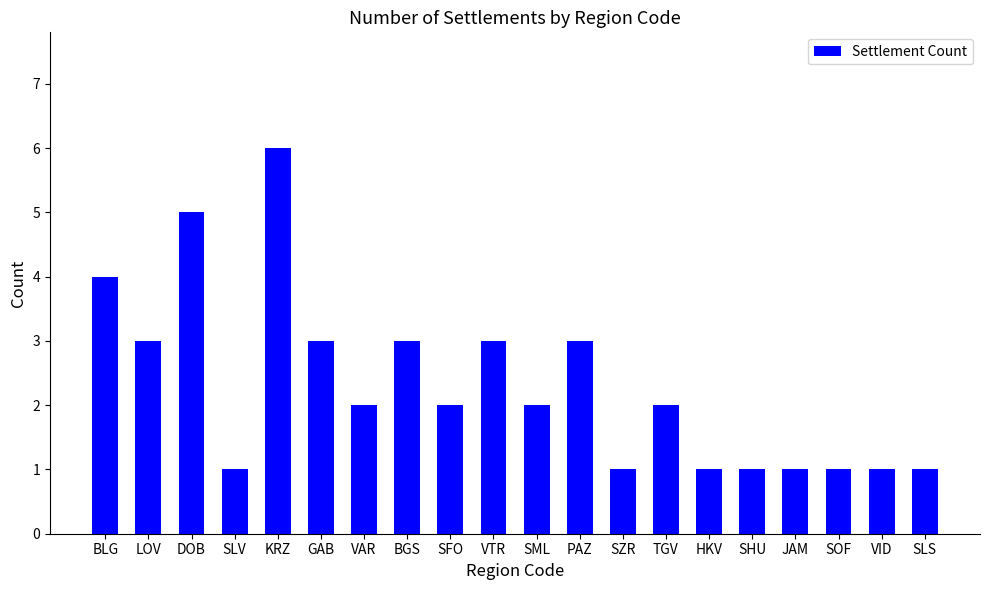

What is the approximate value at DOB?

5